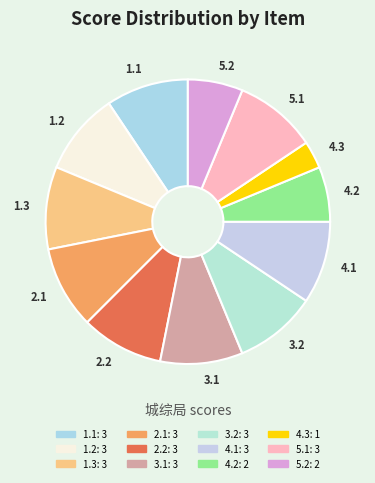

Is there a majority slice in this chart?

No